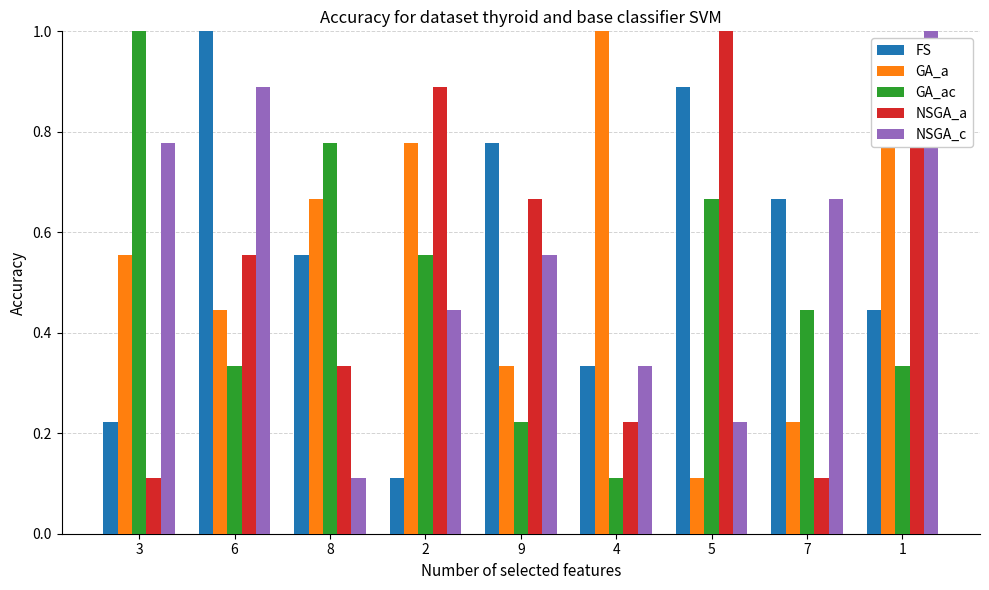

Which category has the highest value in the GA_a series?

4